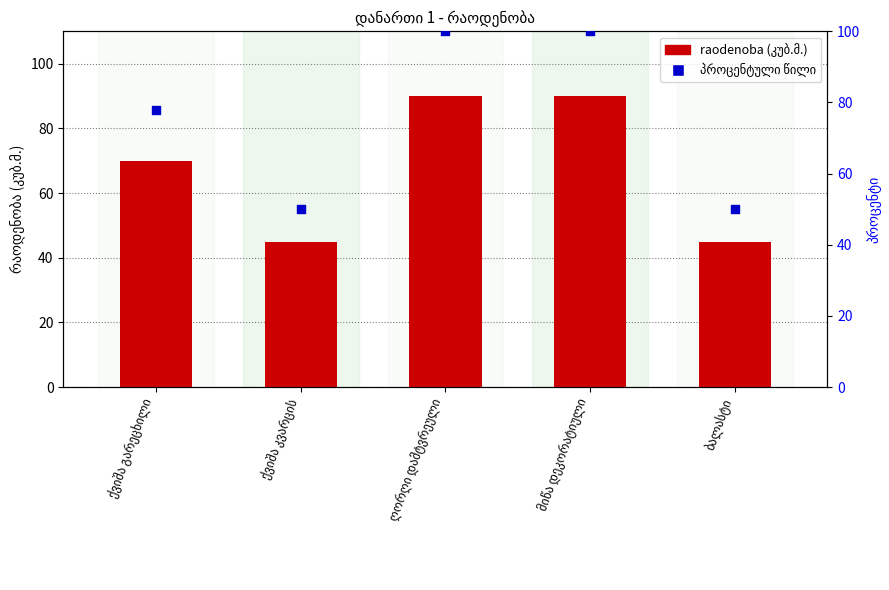

At how many categories does at least one series exceed 88?

2